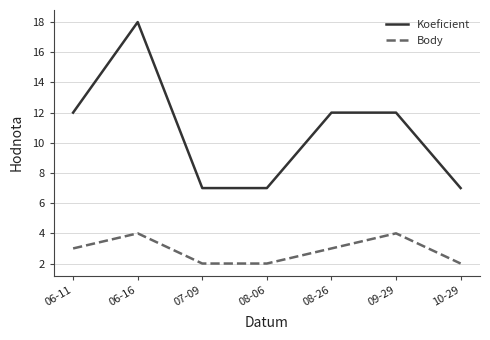

What is the difference between the maximum and minimum values in the Koeficient series?

11